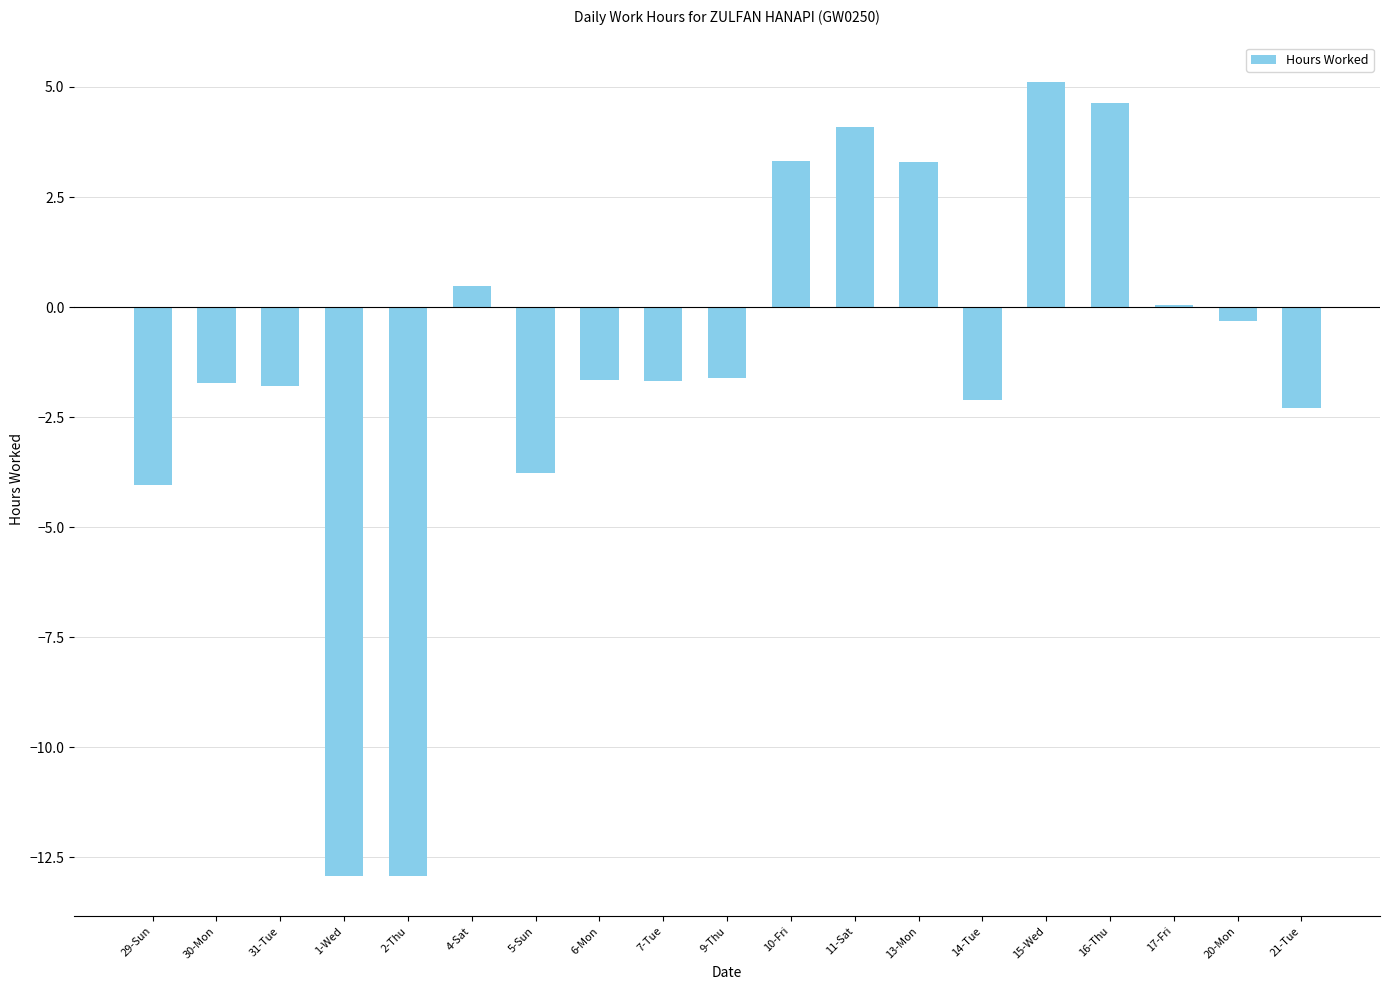

The chart shows a value of 0.5 at 4-Sat. True or false?

True